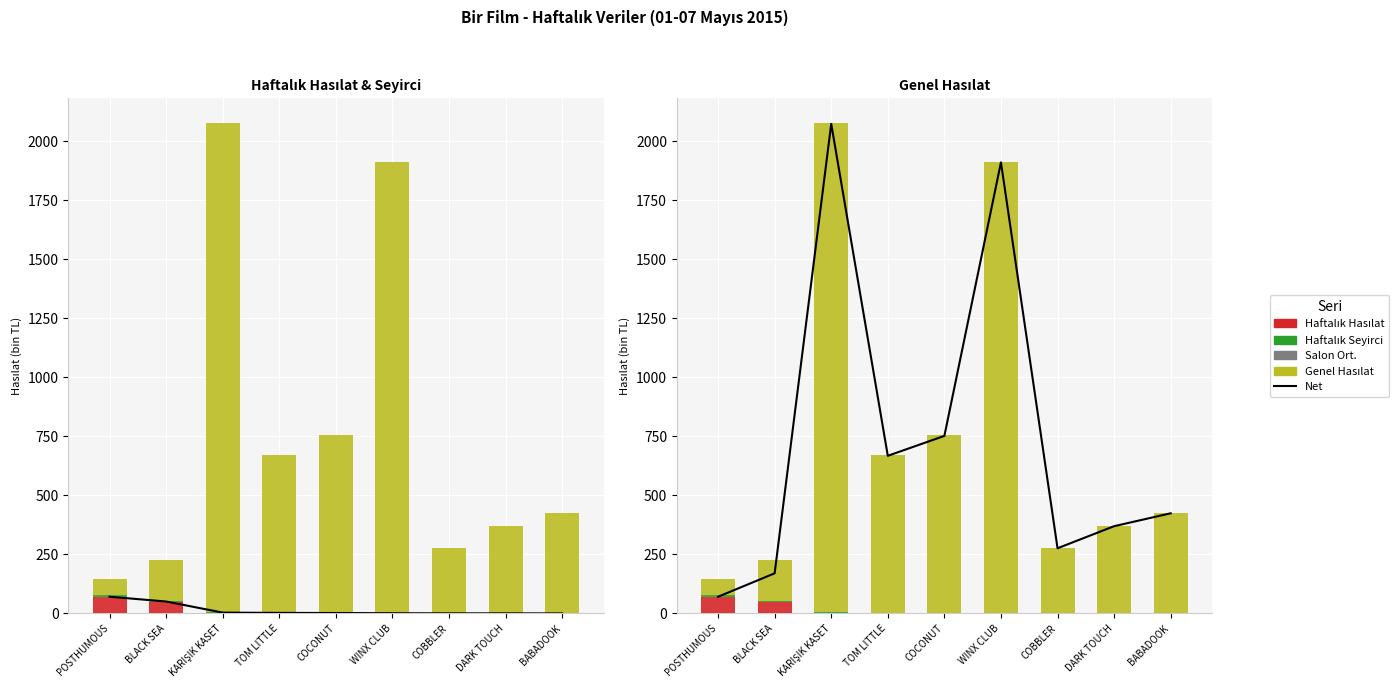

Which category has the lowest value across all series?

BABADOOK